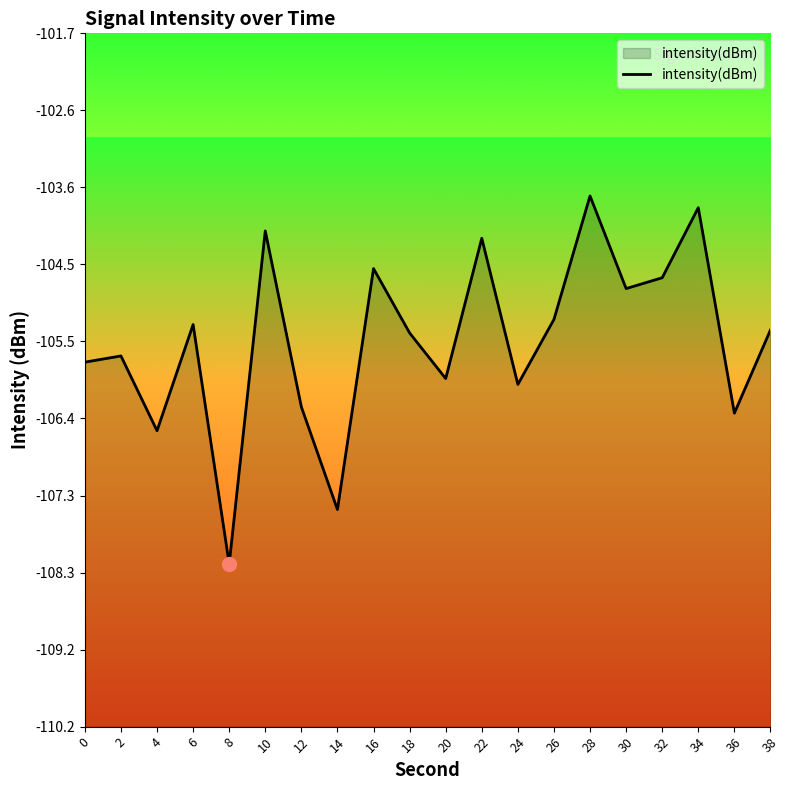

Where is the first local maximum?

2